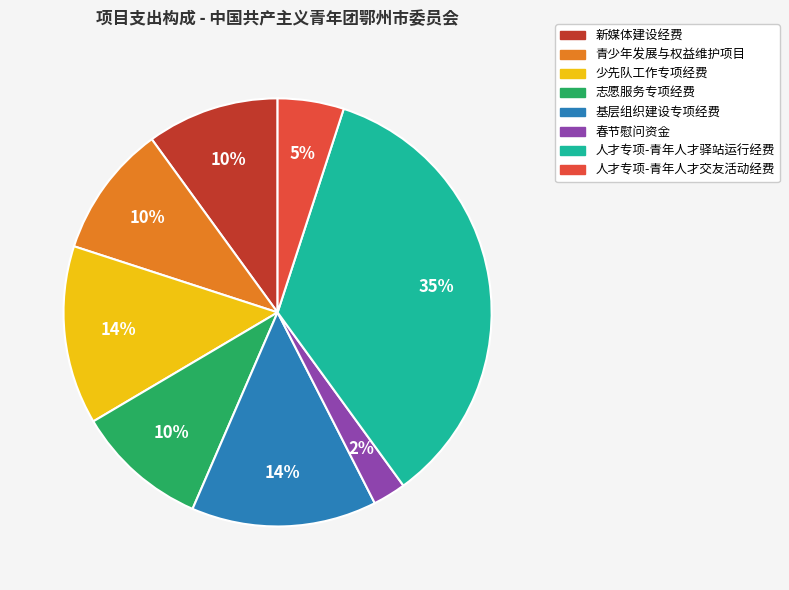

Is the sum of 少先队工作专项经费 and 人才专项-青年人才驿站运行经费 greater than half?

No